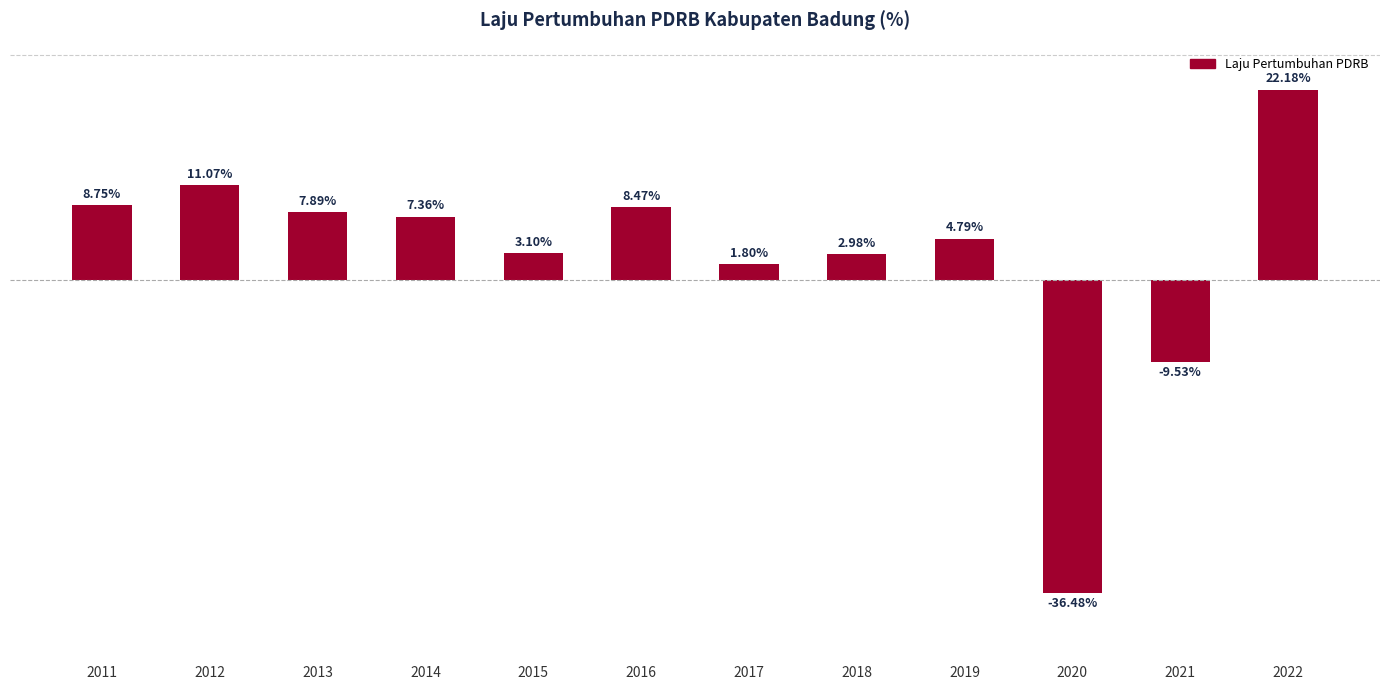

Rank the categories by value from lowest to highest.

2020, 2021, 2017, 2018, 2015, 2019, 2014, 2013, 2016, 2011, 2012, 2022